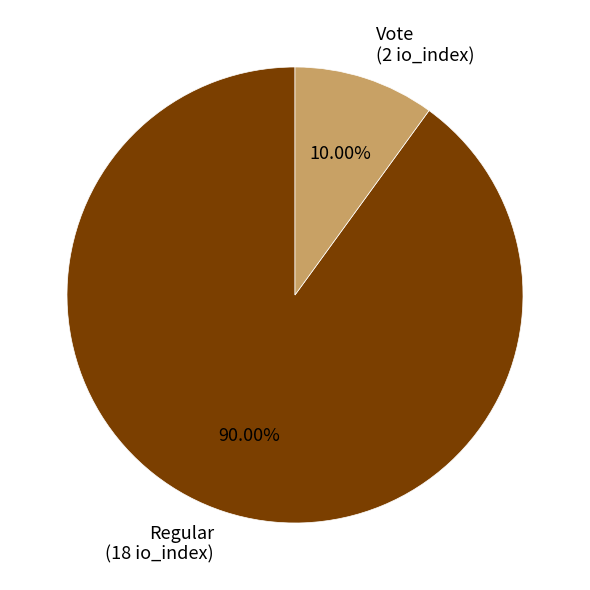

Is there any slice that represents more than half of the pie?

Yes